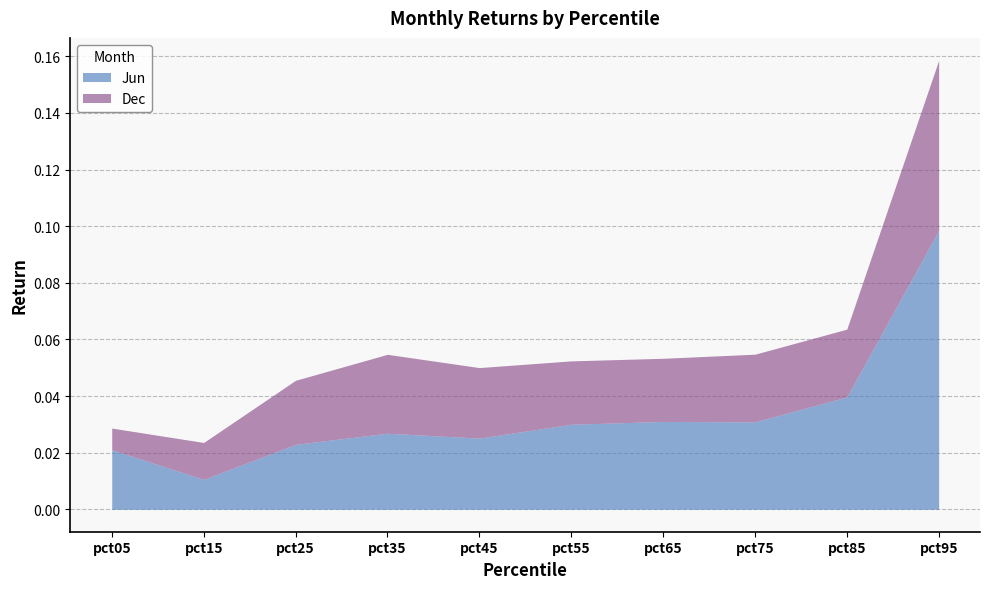

Which category has the highest value in the Dec series?

pct95